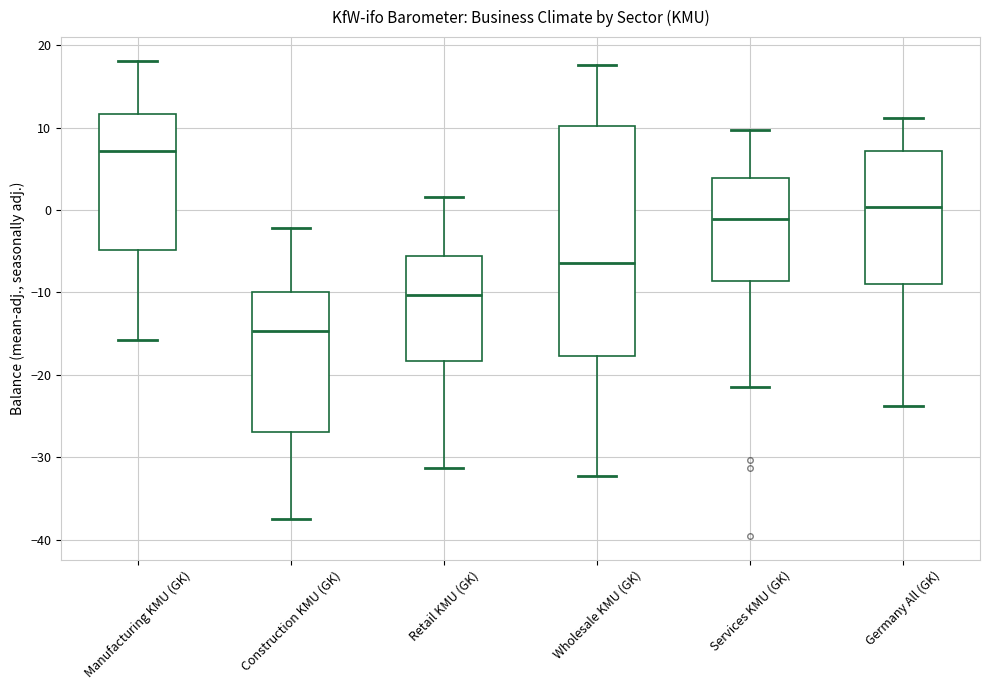

Reading left to right, read every box against the y-axis: the position of its median line, the range the box covers, and the ends of its whiskers. The values are not printed on the chart, so give them approximately, as read against the axis.

Manufacturing KMU (GK): median 7, box -5 to 12, whiskers -16 to 18
Construction KMU (GK): median -15, box -27 to -10, whiskers -37 to -2
Retail KMU (GK): median -10, box -18 to -6, whiskers -31 to 2
Wholesale KMU (GK): median -6, box -18 to 10, whiskers -32 to 18
Services KMU (GK): median -1, box -9 to 4, whiskers -22 to 10
Germany All (GK): median 0, box -9 to 7, whiskers -24 to 11